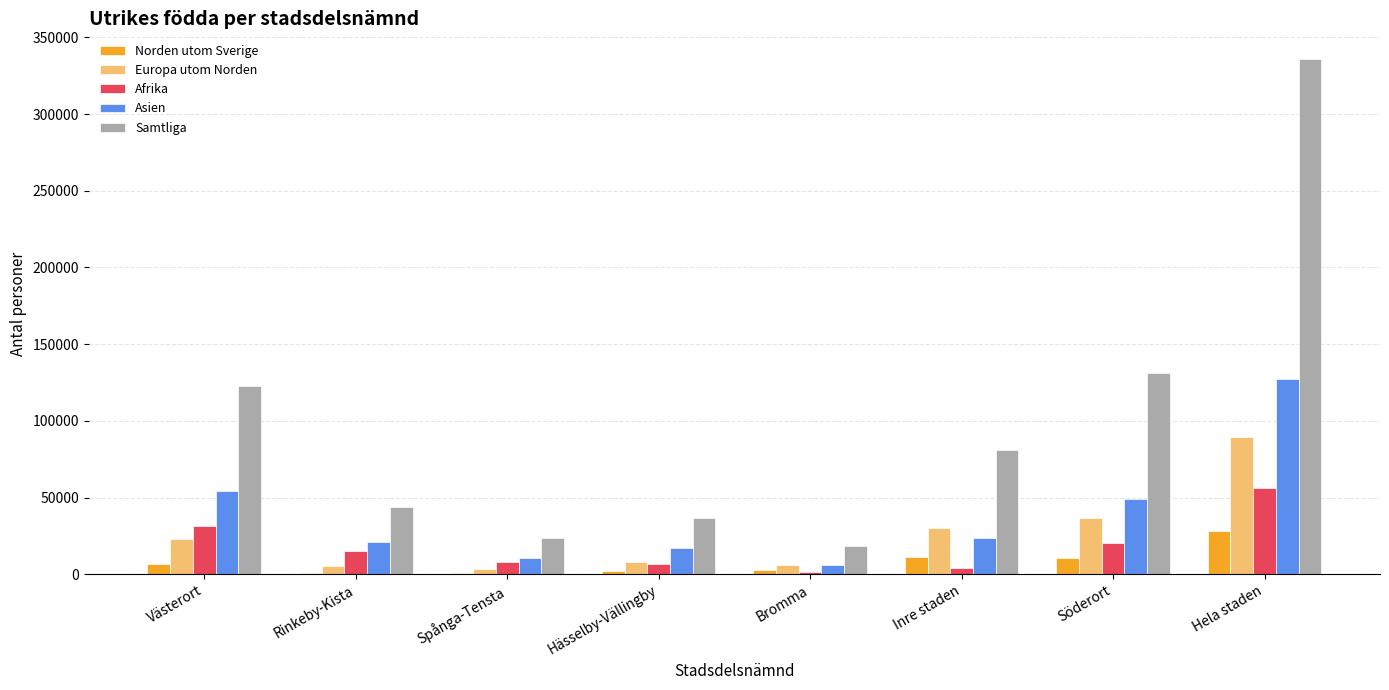

How many groups of bars are there?

8